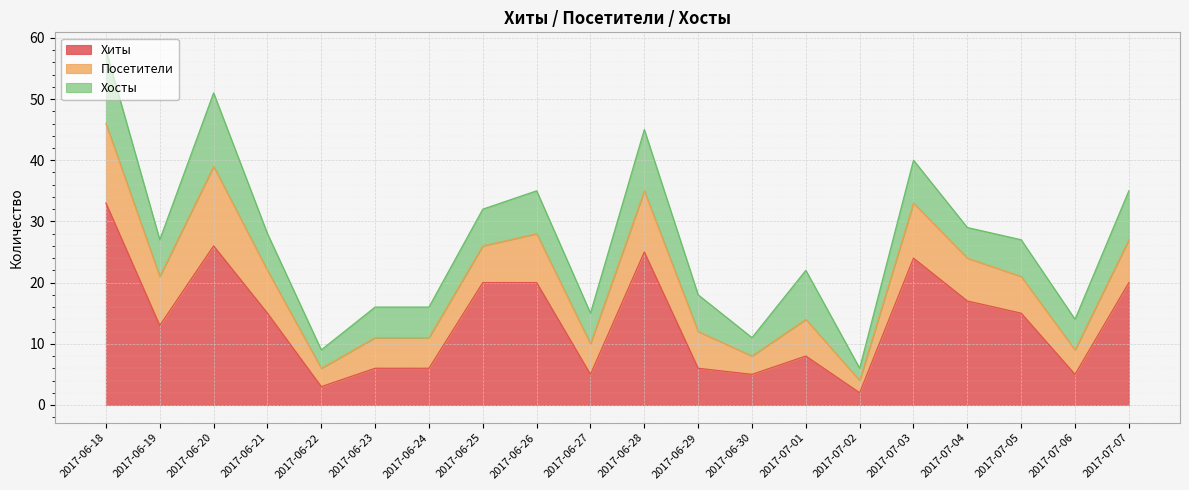

List the labels in order of Посетители value, largest first.

2017-06-18, 2017-06-20, 2017-06-28, 2017-07-03, 2017-06-19, 2017-06-26, 2017-06-21, 2017-07-04, 2017-07-07, 2017-06-25, 2017-06-29, 2017-07-01, 2017-07-05, 2017-06-23, 2017-06-24, 2017-06-27, 2017-07-06, 2017-06-22, 2017-06-30, 2017-07-02